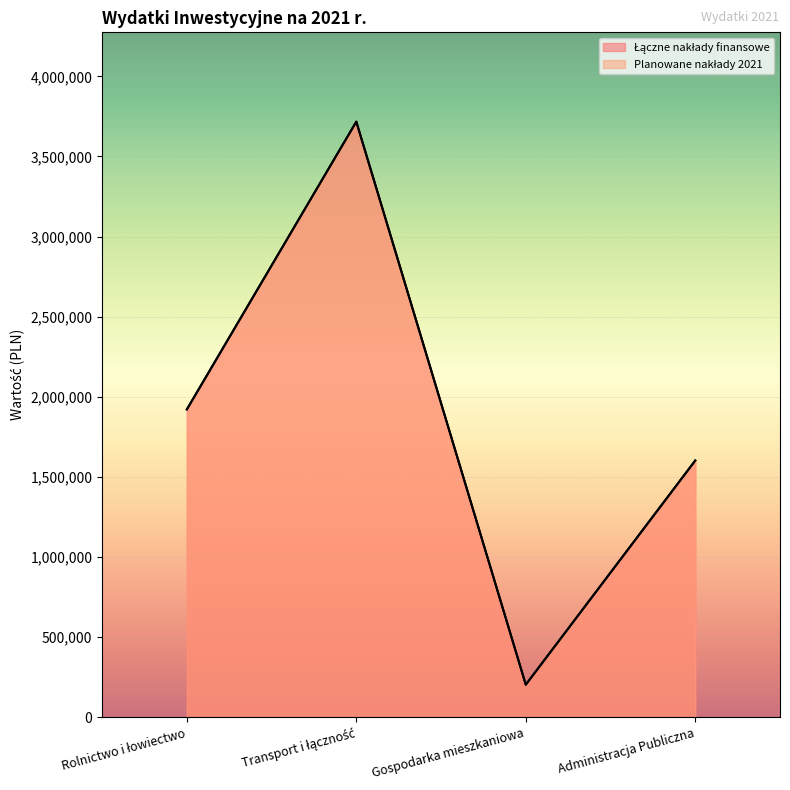

What is the difference between the Łączne nakłady finansowe values at Administracja Publiczna and Rolnictwo i łowiectwo?

318782